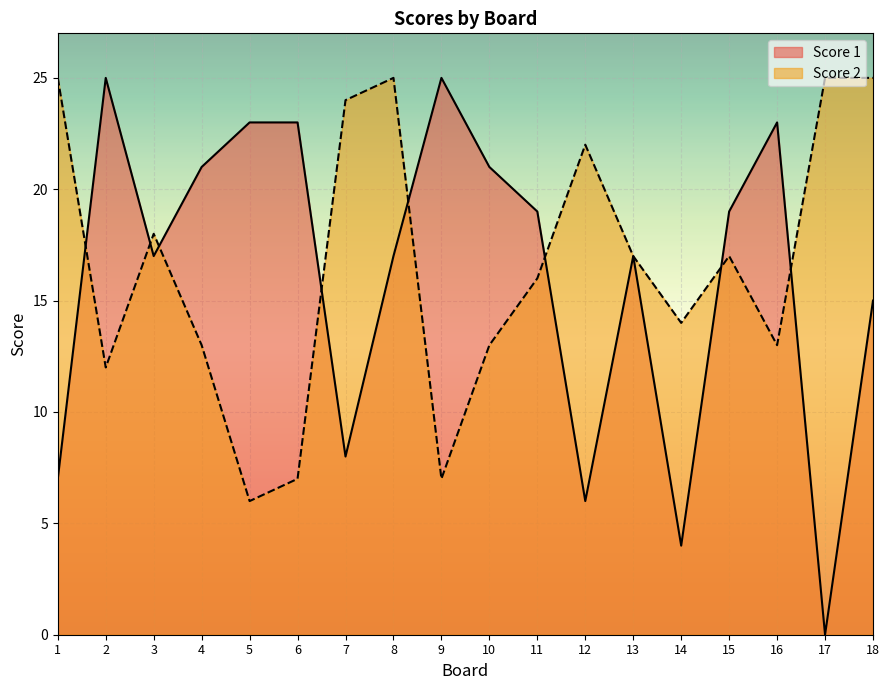

Reading left to right, list all the values displayed in this chart.

Score 1: 1=7	2=25	3=17	4=21	5=23	6=23	7=8	8=17	9=25	10=21	11=19	12=6	13=17	14=4	15=19	16=23	17=0	18=15
Score 2: 1=25	2=12	3=18	4=13	5=6	6=7	7=24	8=25	9=7	10=13	11=16	12=22	13=17	14=14	15=17	16=13	17=25	18=25